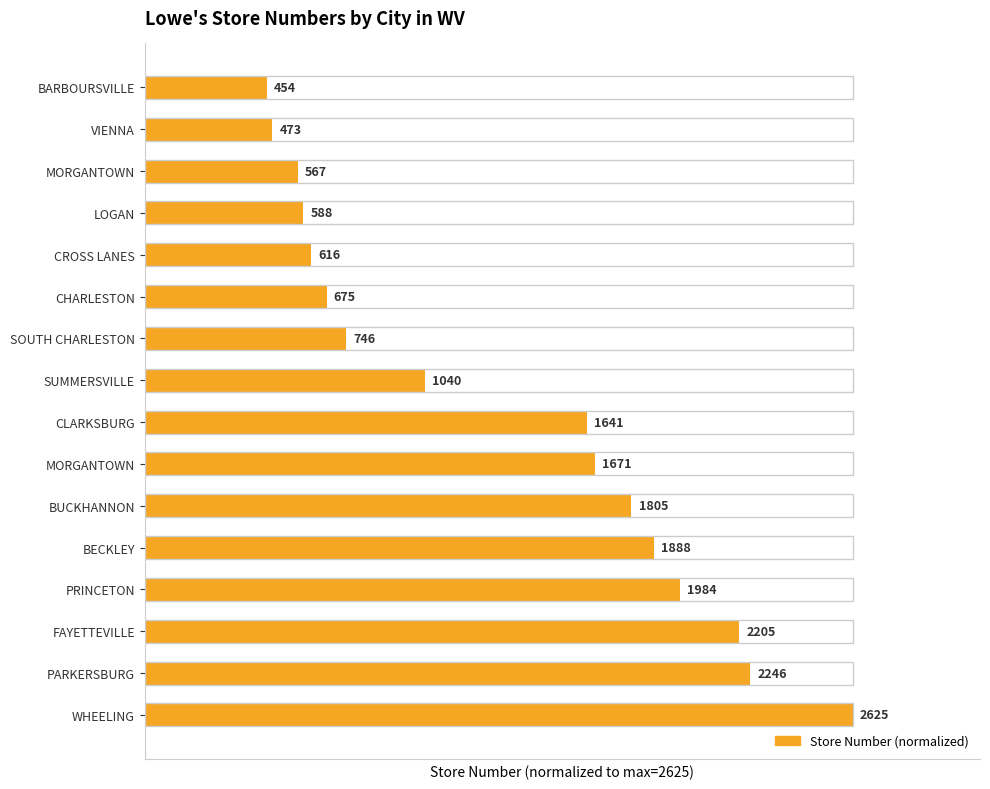

How many bars are there in total?

16